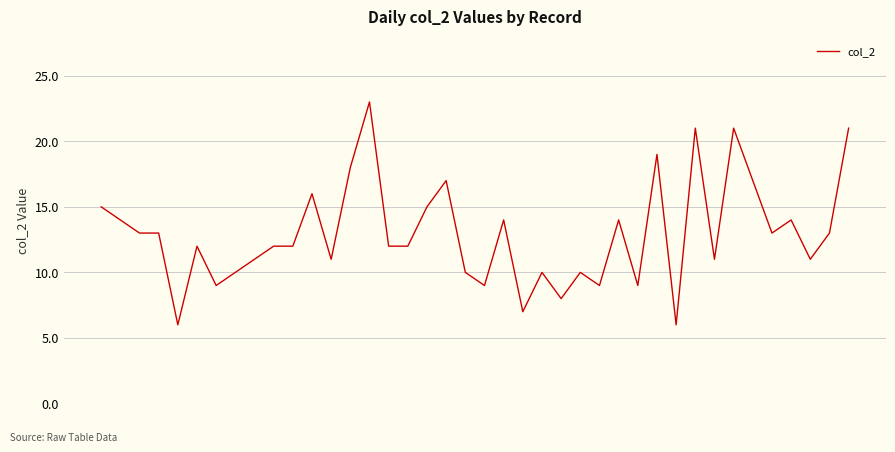

What is the average value?

13